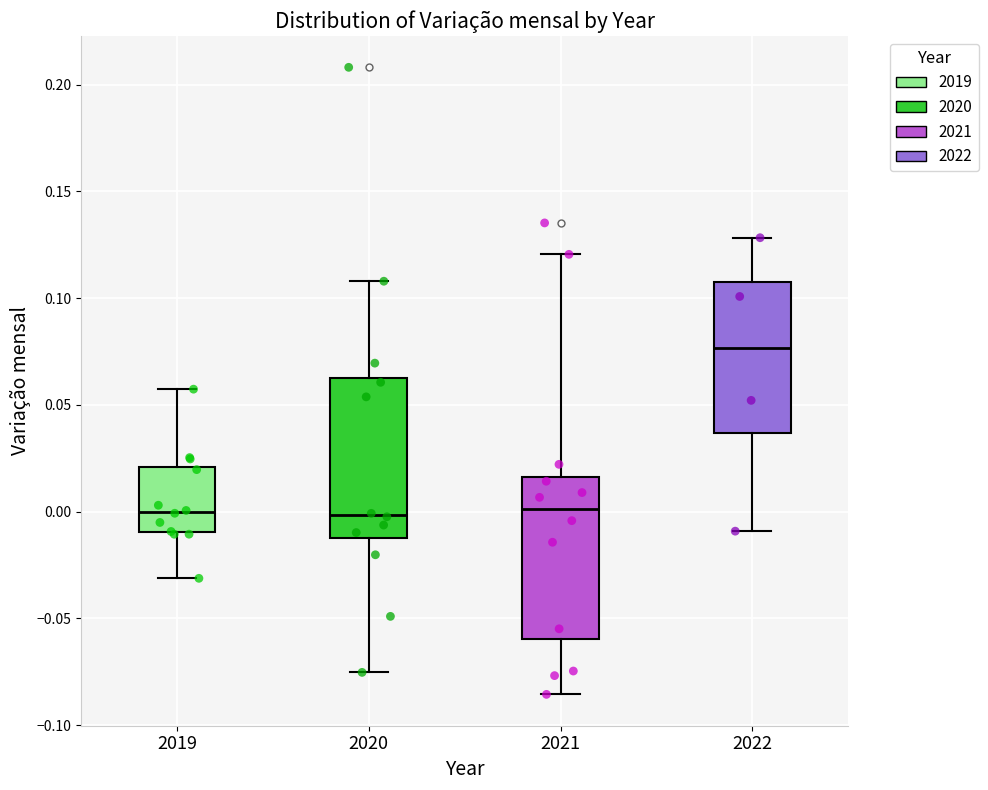

Where does the upper whisker of the box at x = 2022 end on the y-axis? The values are not printed on the chart, so give them approximately, as read against the axis.

0.130